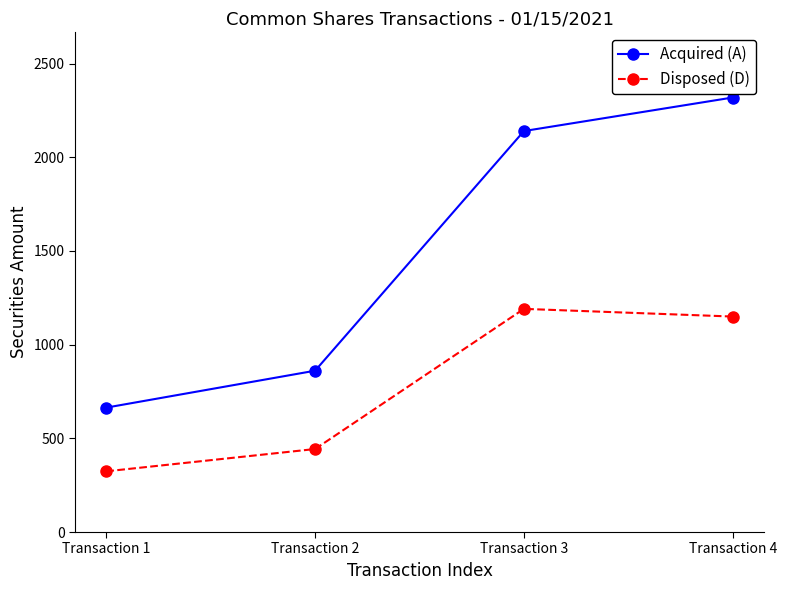

True or false: Acquired (A) has a value of 868 at Transaction 3.

False